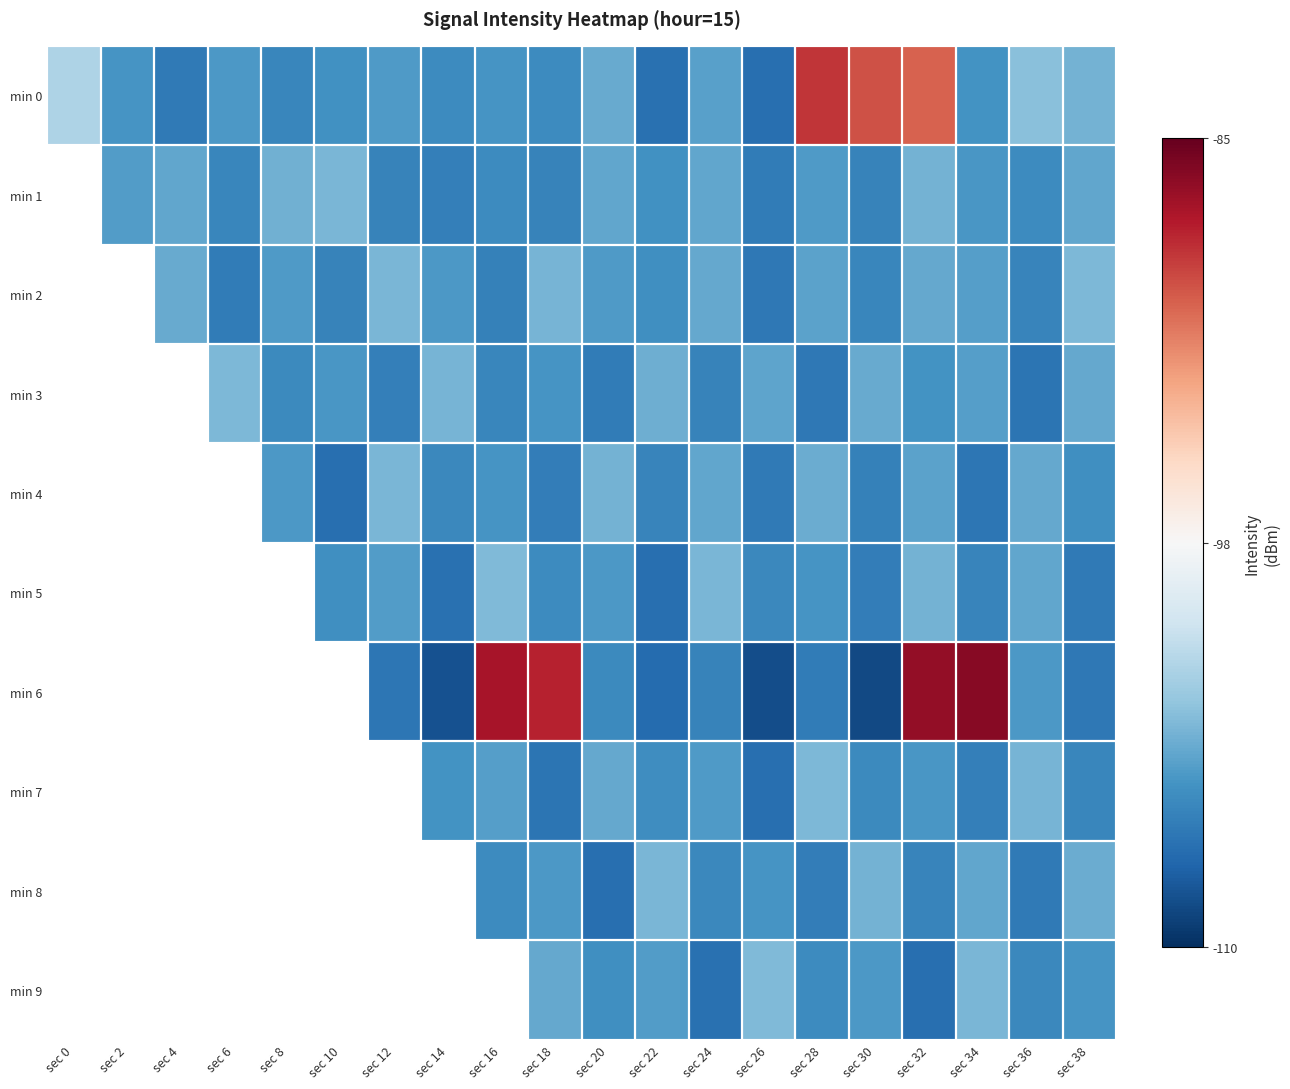

Which has a higher value, sec 34 or sec 38?

sec 38